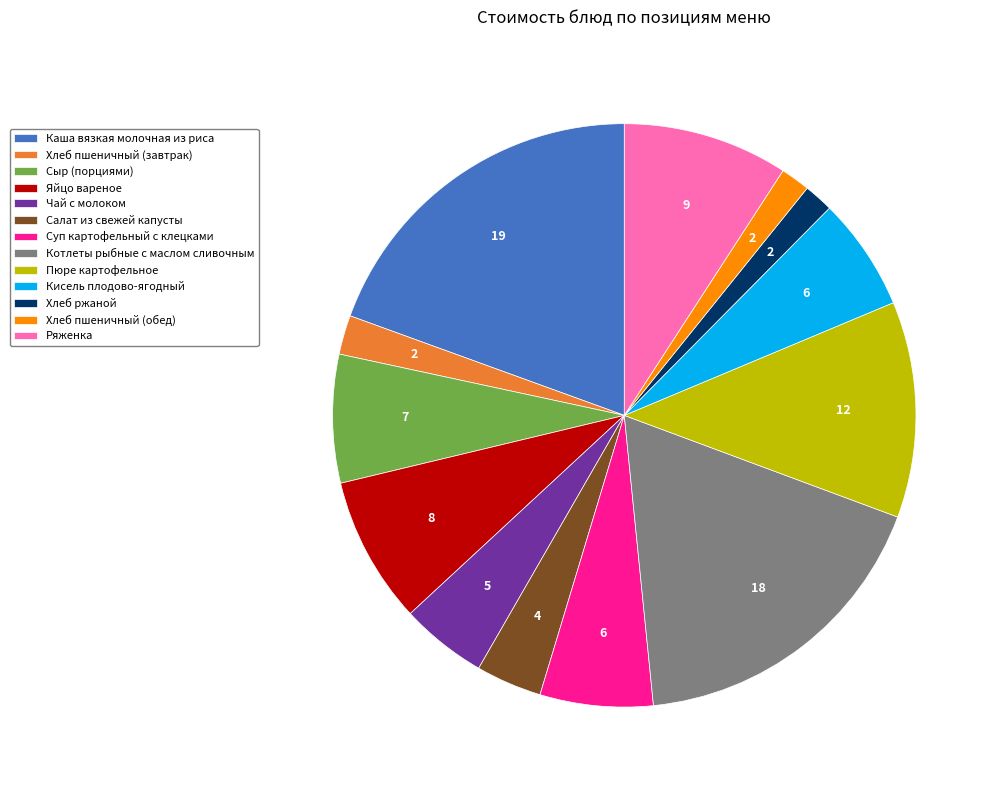

The Пюре картофельное slice represents 12% of the pie. True or false?

True